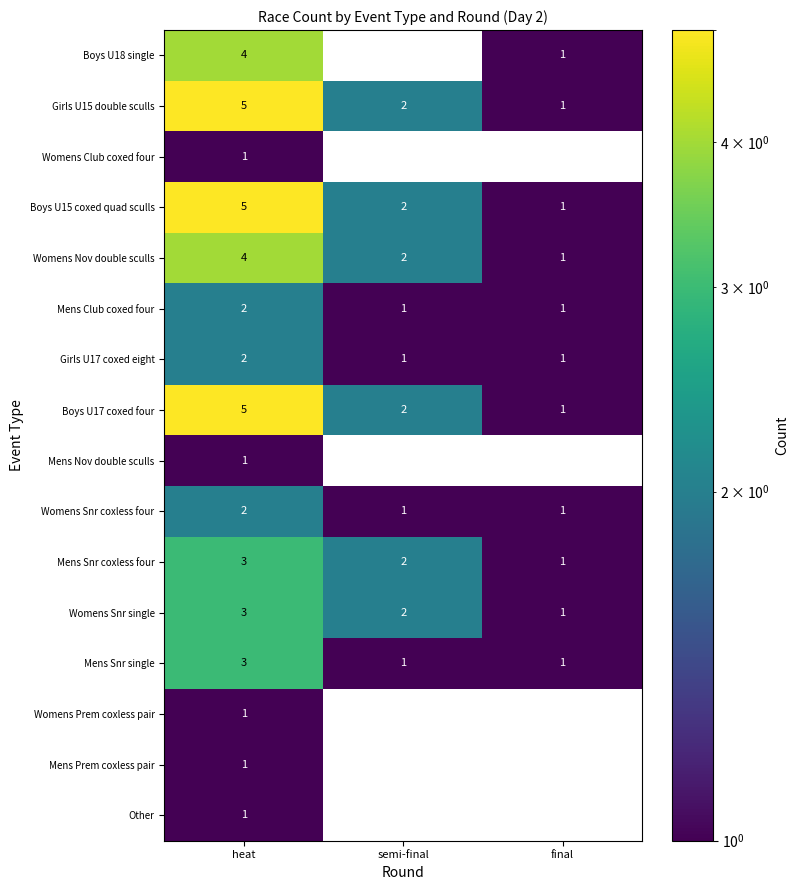

The Girls U17 coxed eight series shows 1 at semi-final. True or false?

True